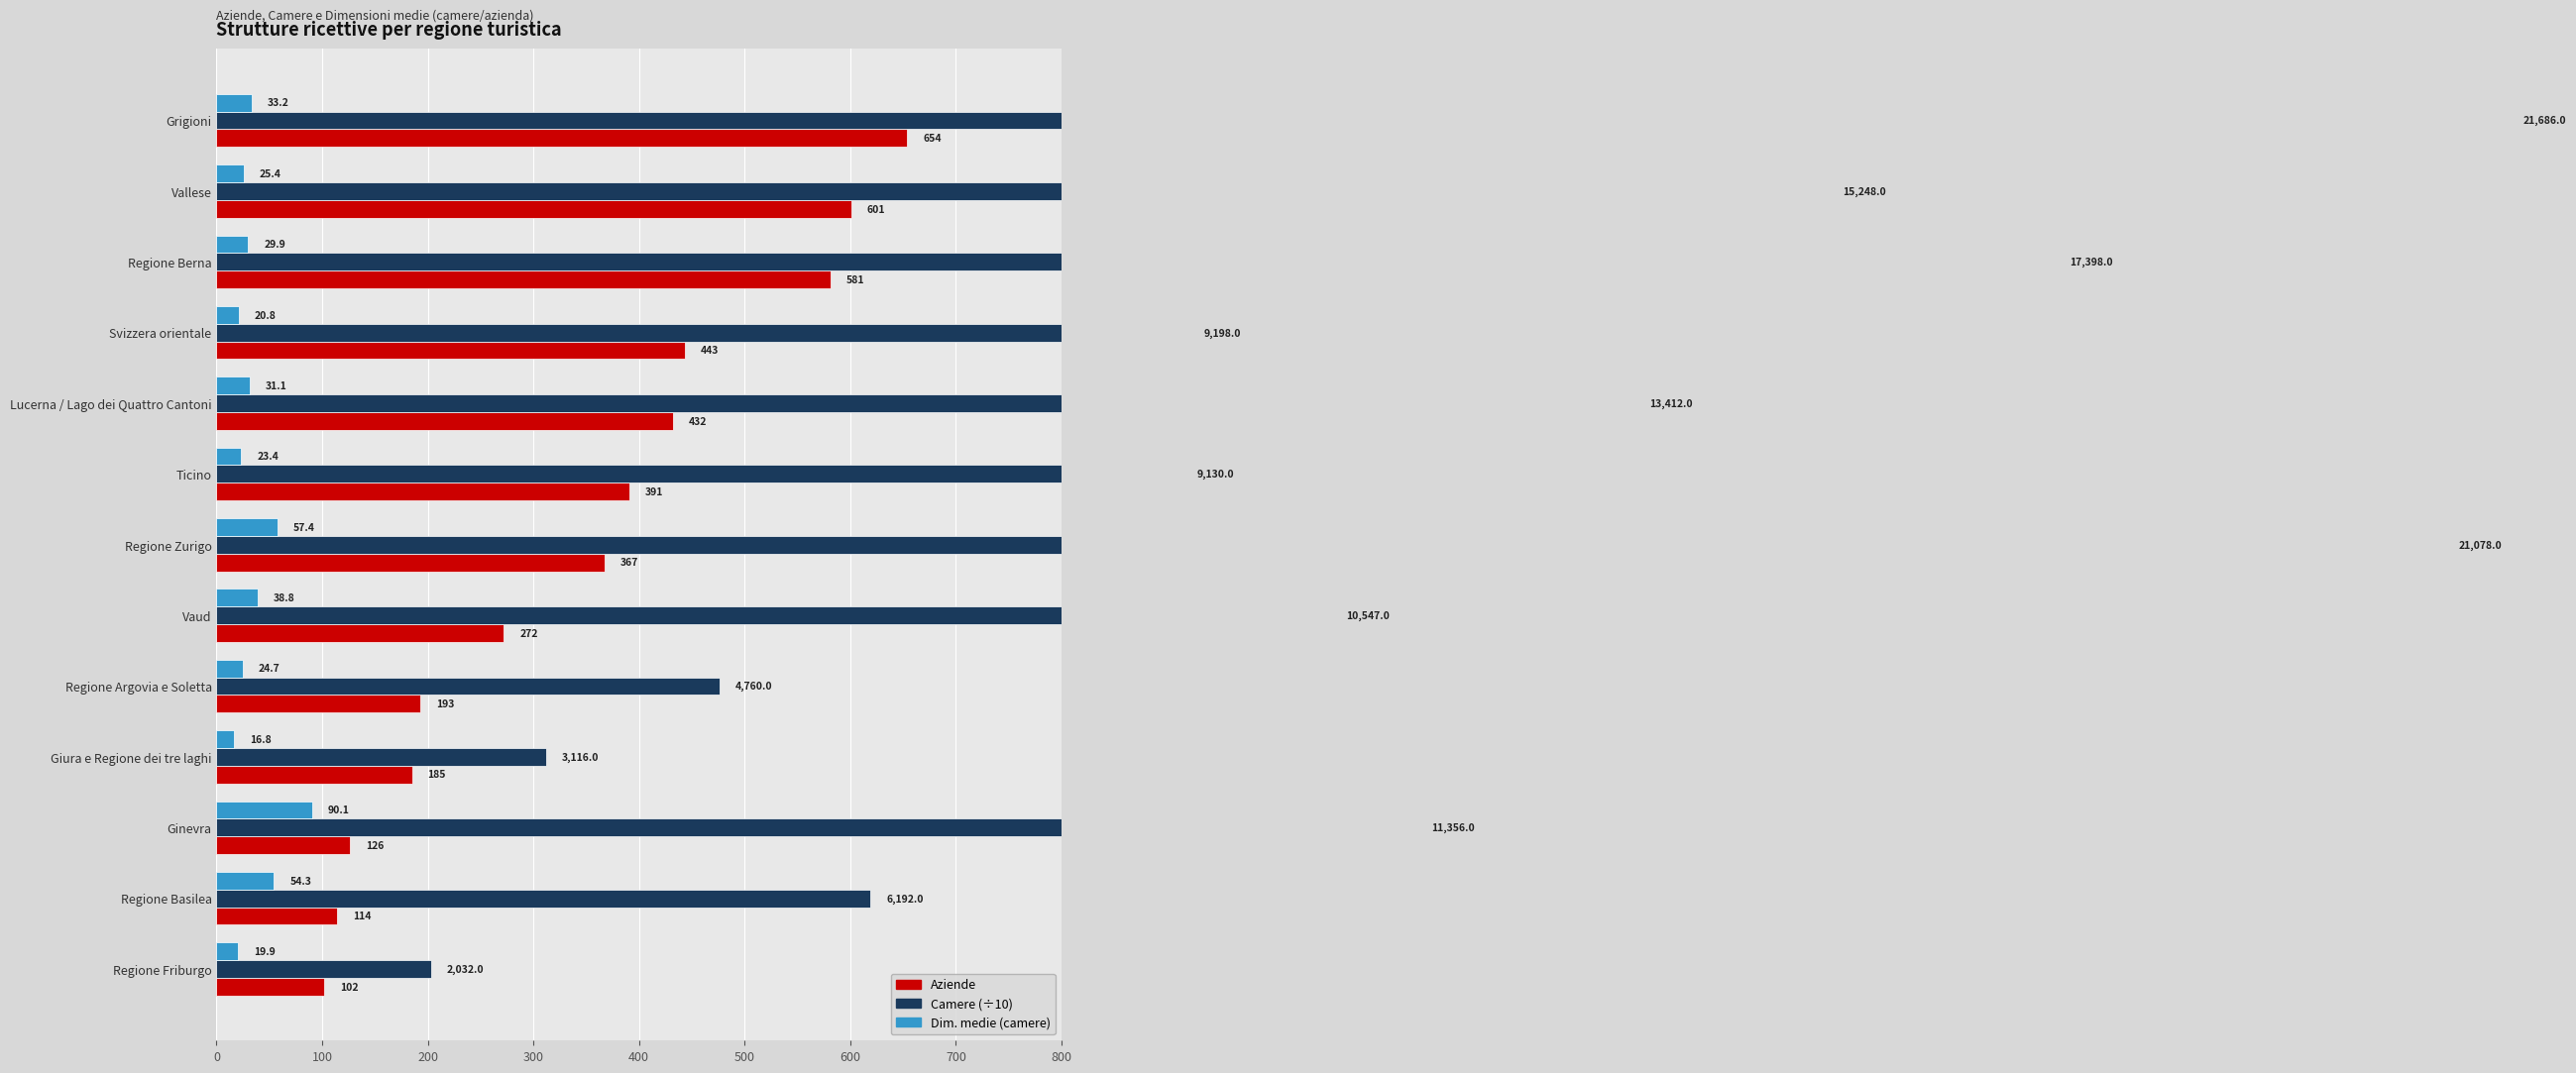

What is the difference between the second highest and minimum values in the Camere (÷10) series?

1904.6